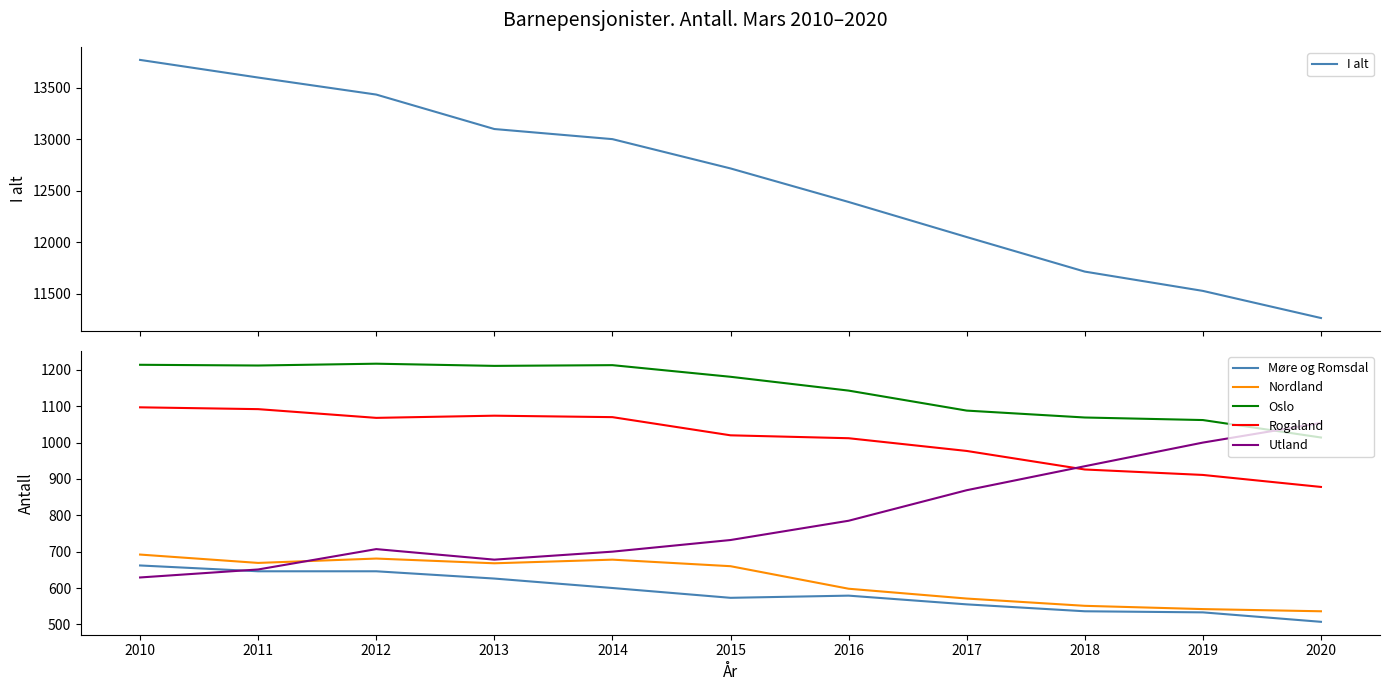

How many data points does each series have?

11